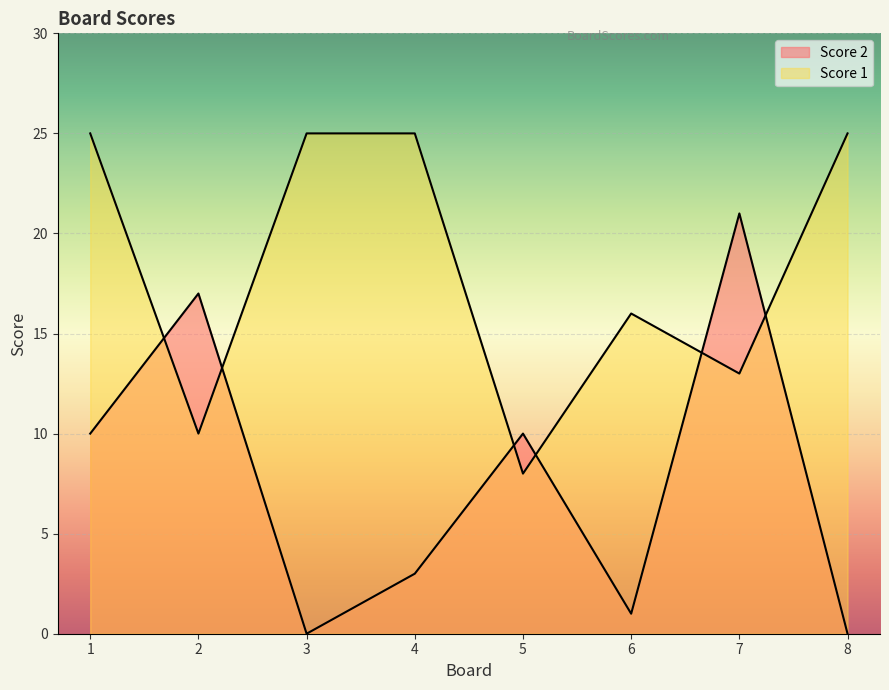

What is the difference between the maximum and minimum values in the Score 1 series?

17